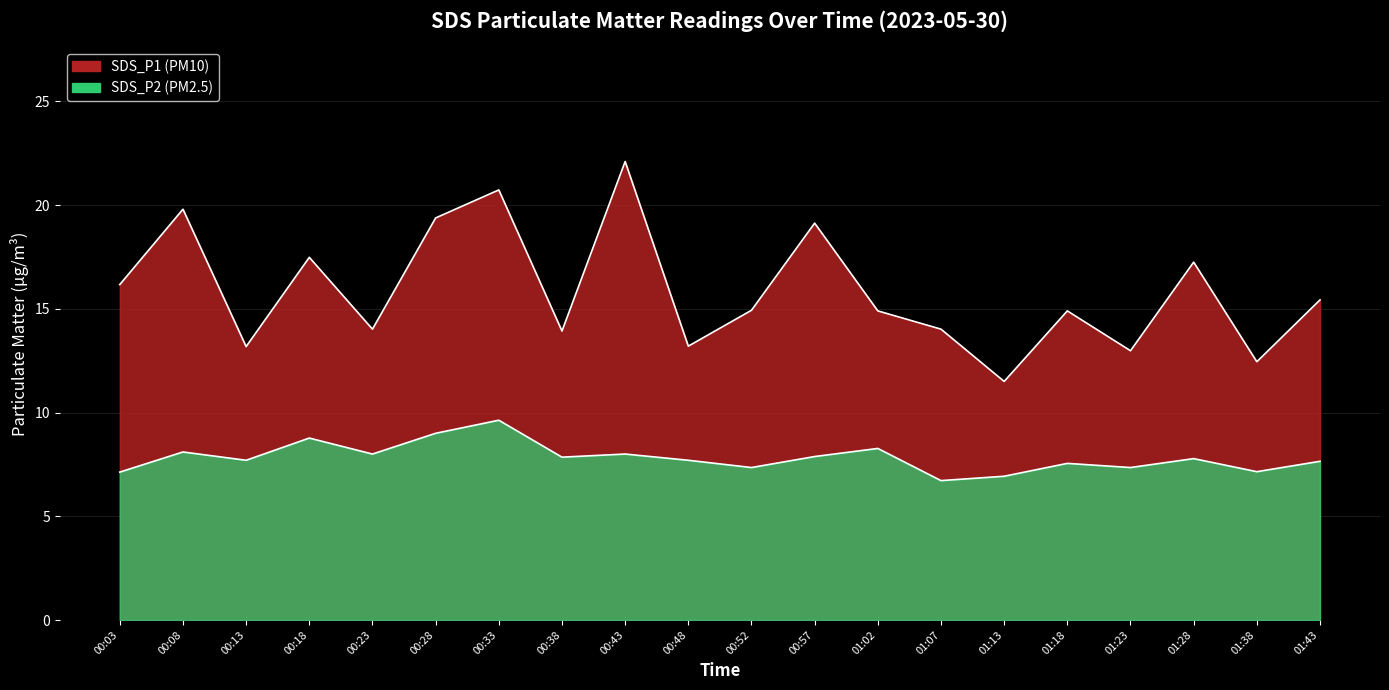

What value does the SDS_P1 series have at 01:28?

17.2